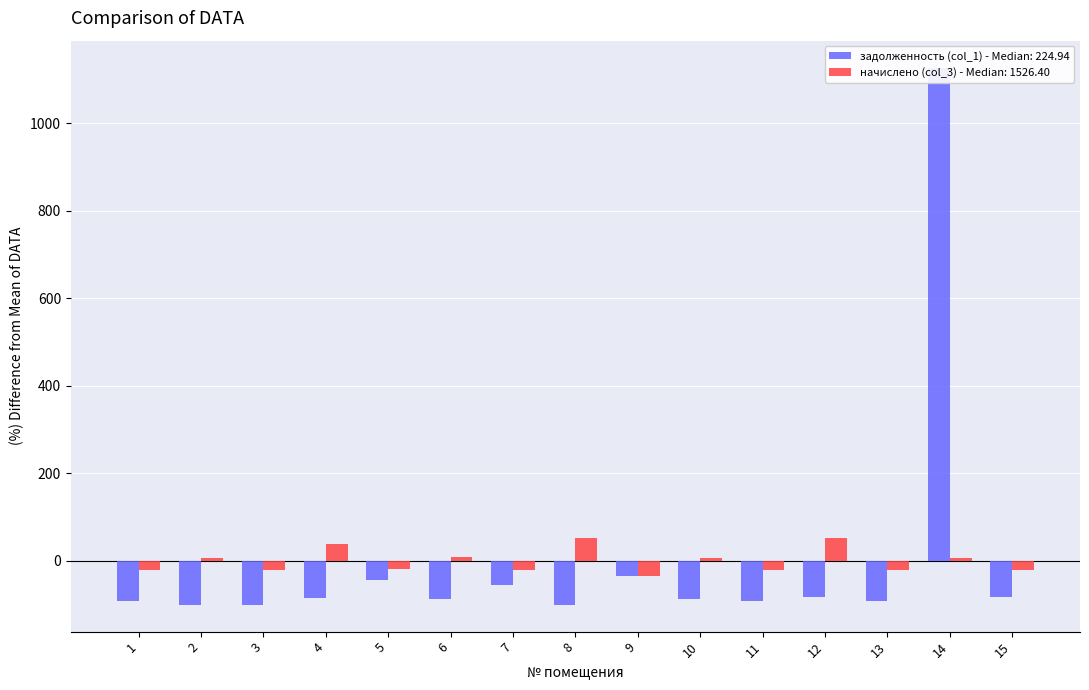

Where does the задолженность (col_1) series first go above -87?

4